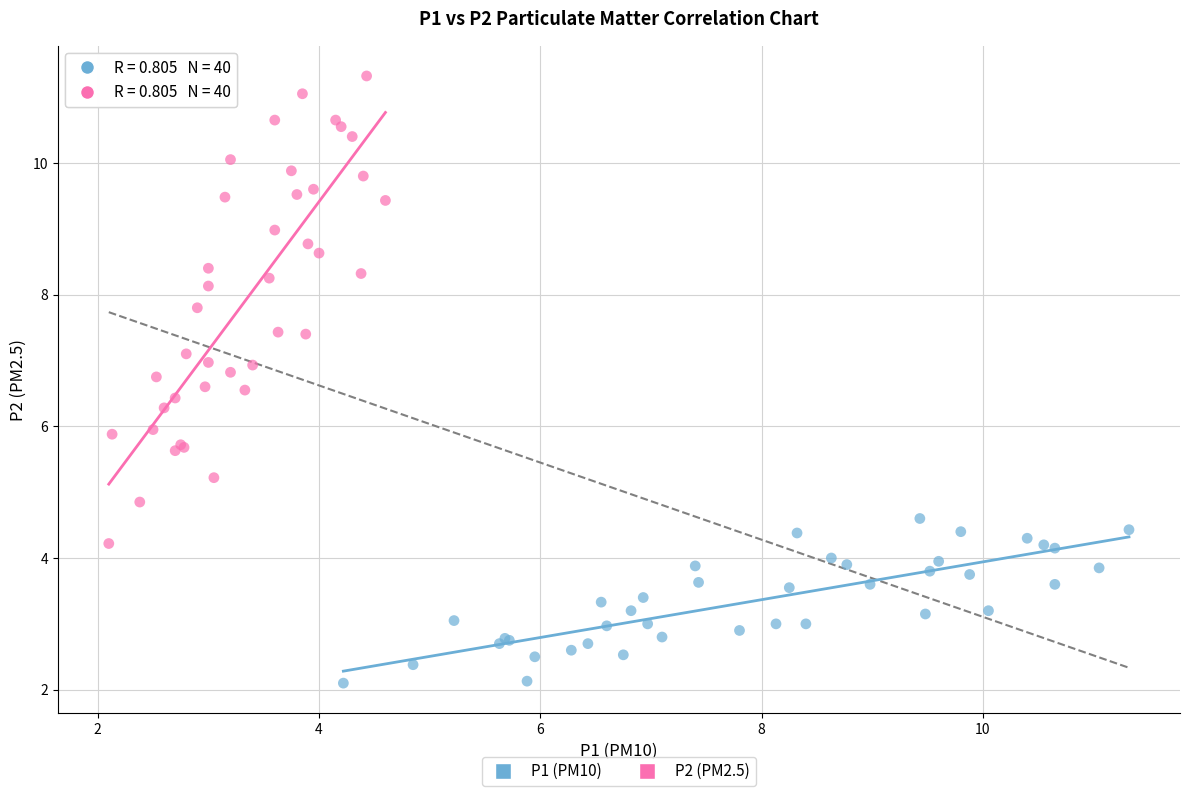

Which series has the largest Y range (max minus min)?

P2 (PM2.5)